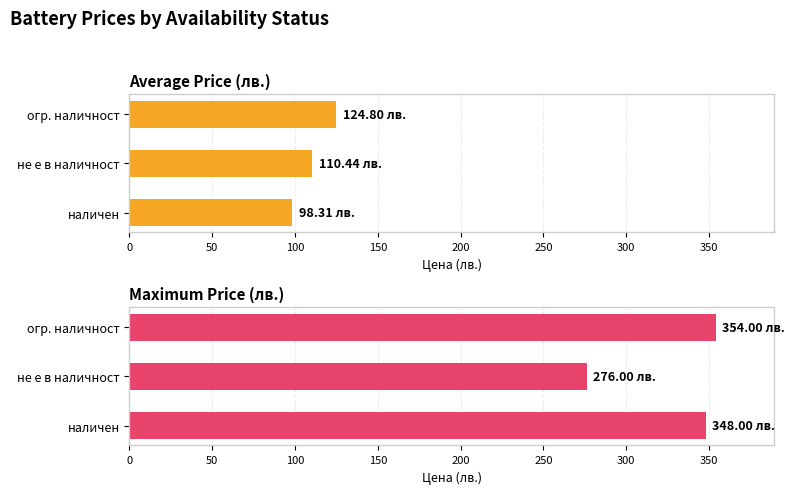

Reading left to right, list all the values displayed in this chart.

Average Price (лв.): 98.3	110.4	124.8
Maximum Price (лв.): 348.0	276.0	354.0